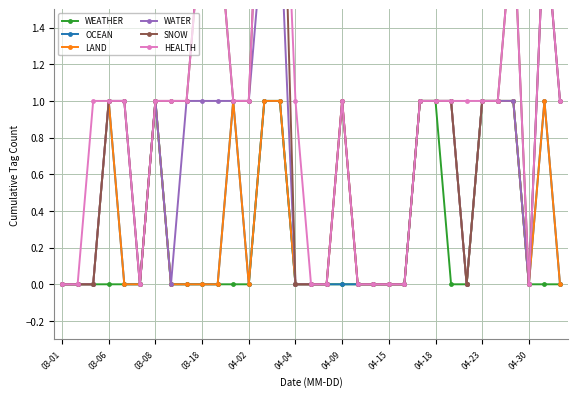

True or false: WEATHER and OCEAN intersect in this chart.

False